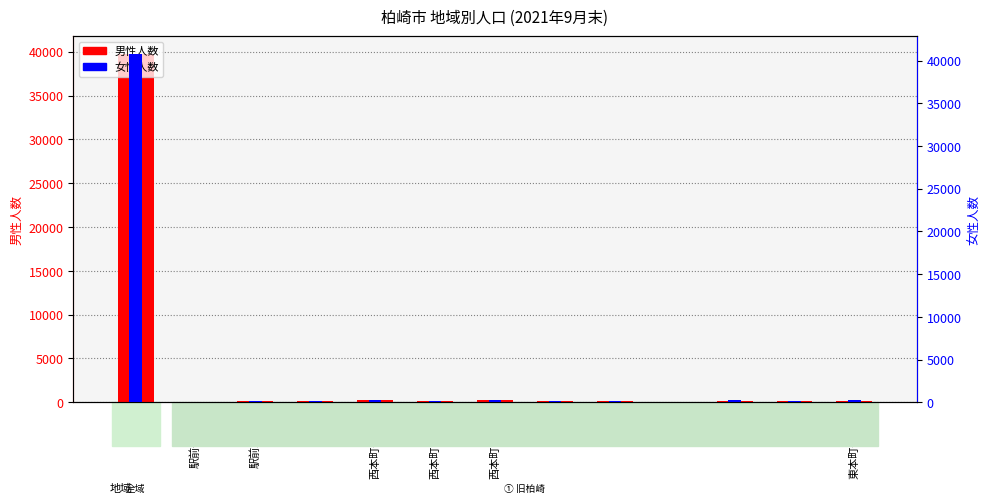

What position from the left is 新橋?

4